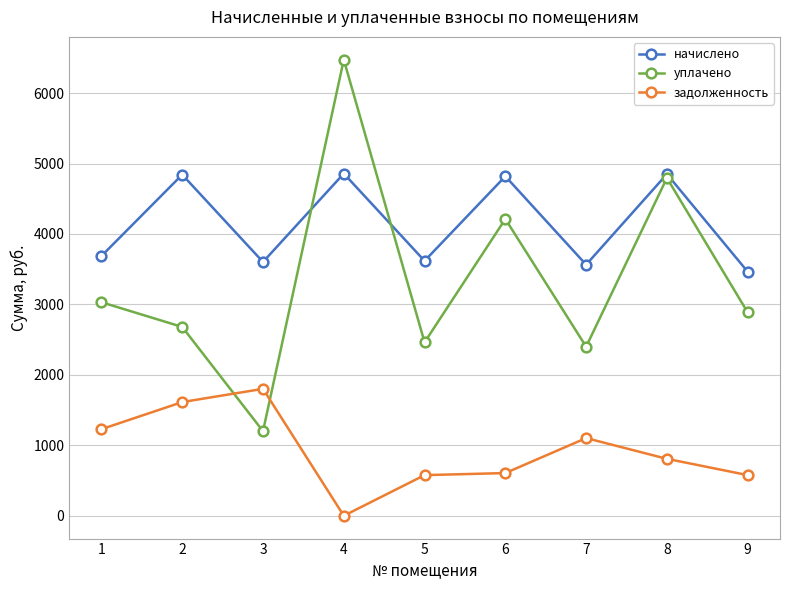

How many values in the уплачено series exceed 2886?

5